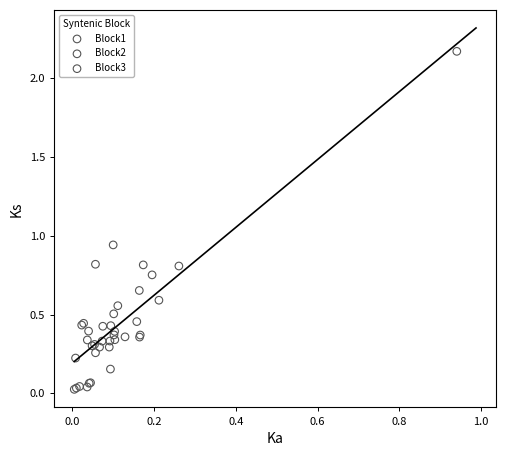

Which series reaches the minimum Y coordinate?

Block3